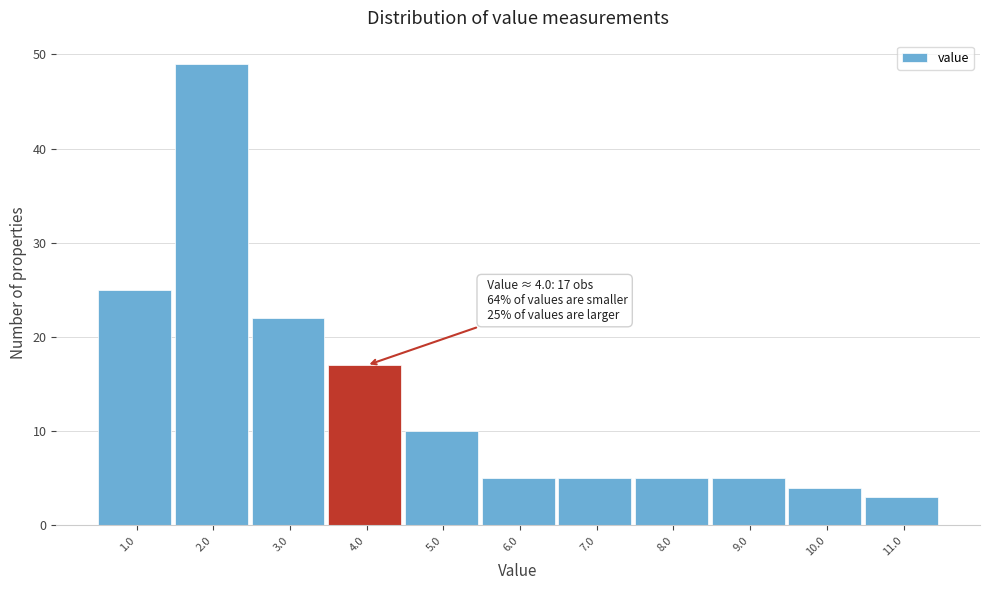

Reading right to left, what are all the values shown in this chart?

11.0=3	10.0=4	9.0=5	8.0=5	7.0=5	6.0=5	5.0=10	4.0=17	3.0=22	2.0=49	1.0=25